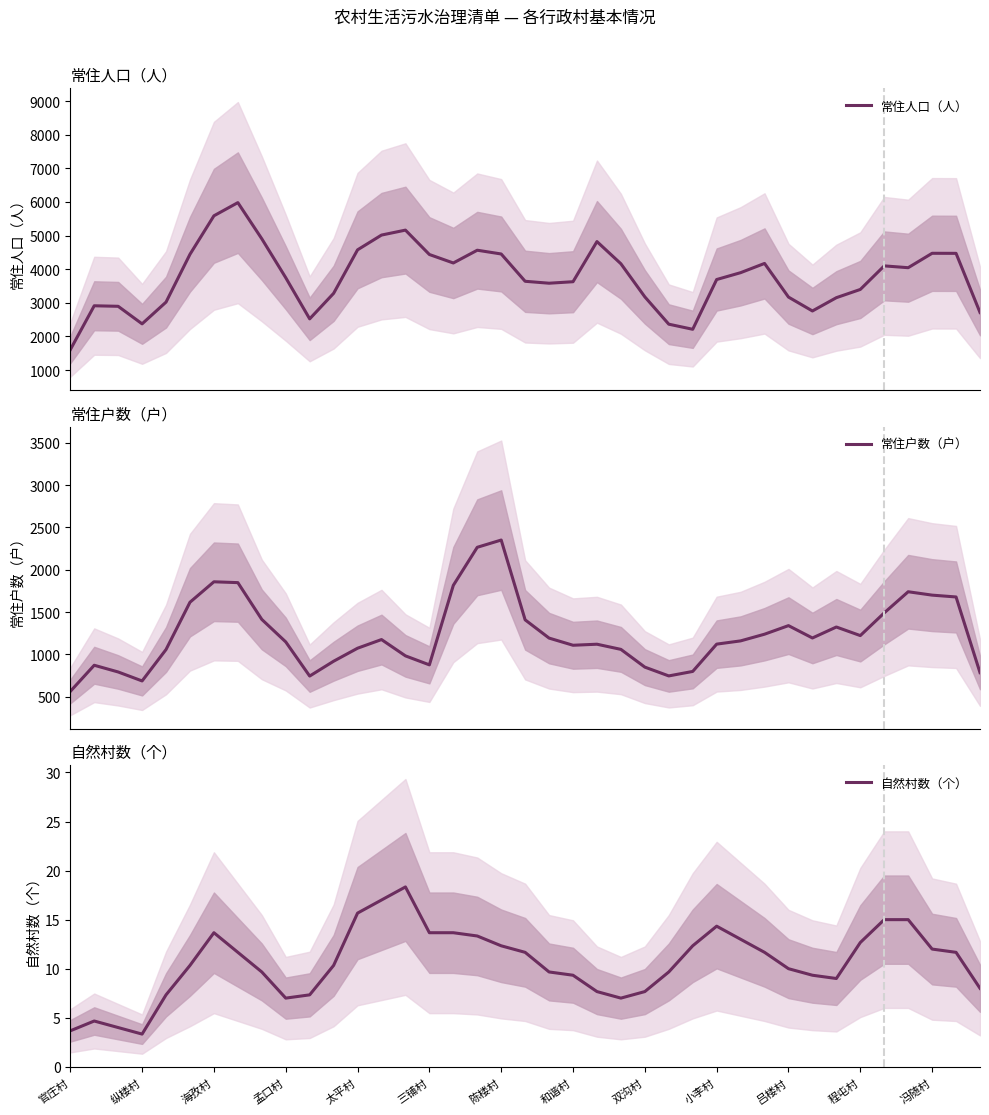

Rank the series at 28 from lowest to highest value.

自然村数（个）, 常住户数（户）, 常住人口（人）